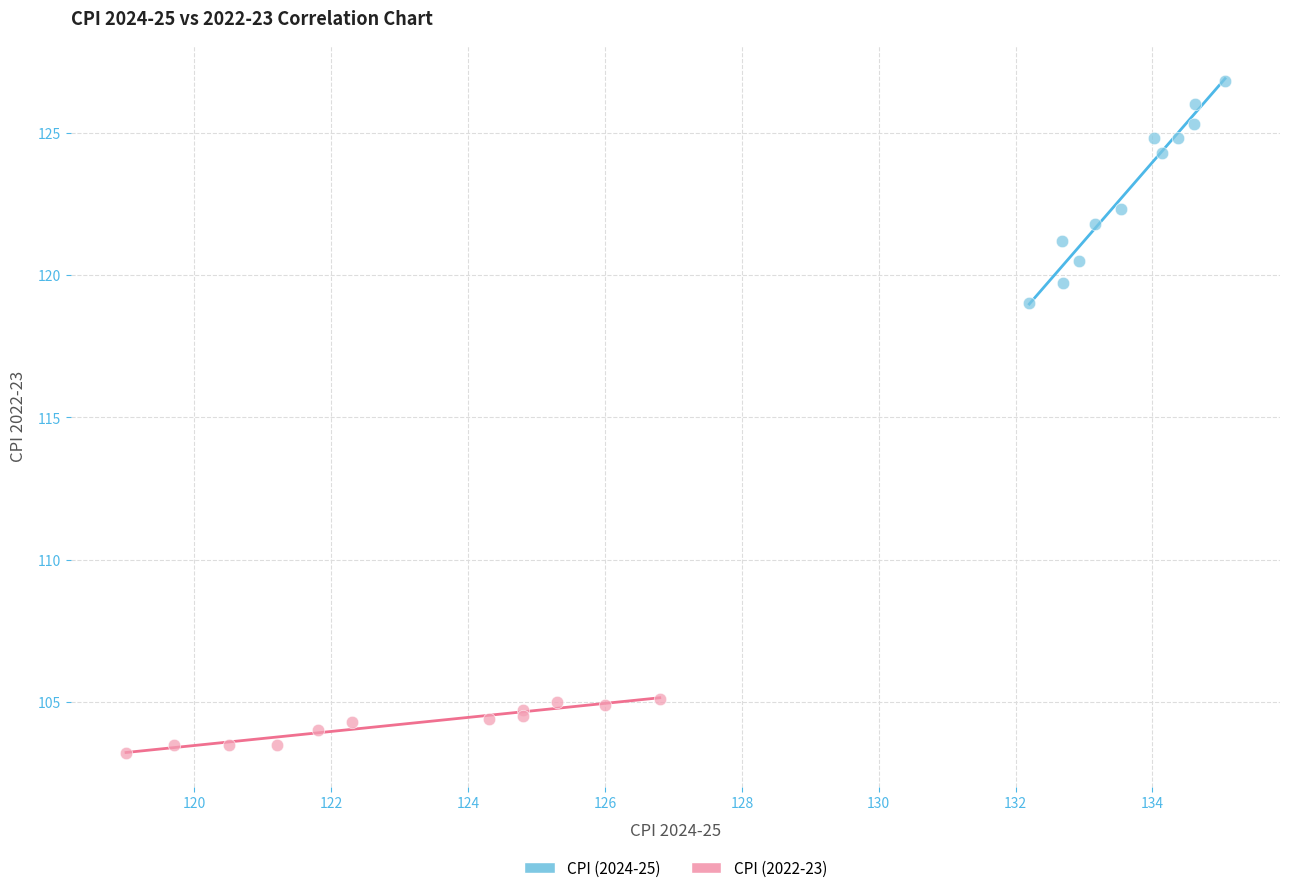

Which series has the widest spread of Y values?

CPI (2024-25)